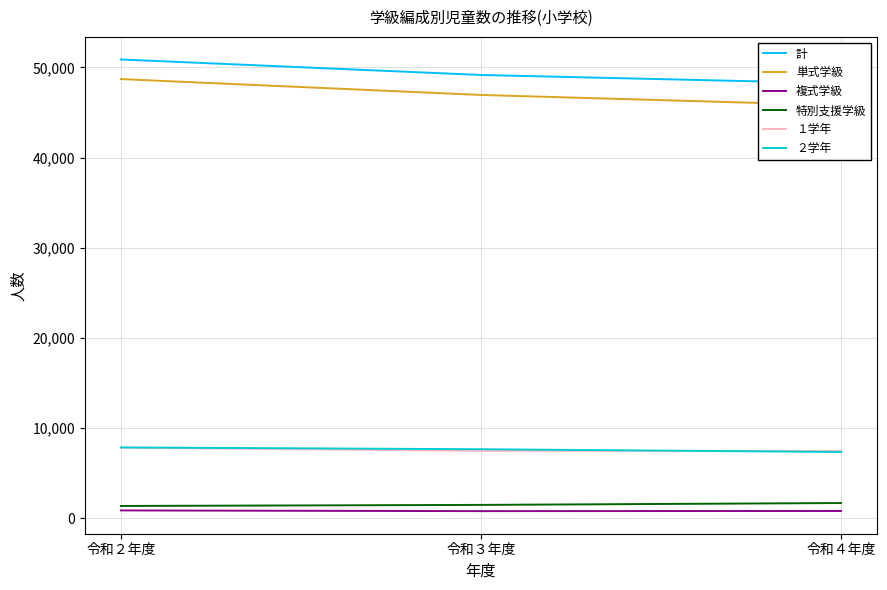

Count the number of data series in this chart.

6